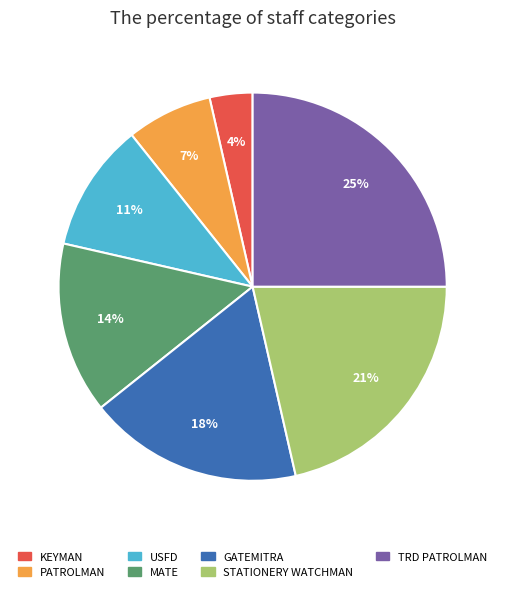

Combined, do STATIONERY WATCHMAN and GATEMITRA account for over 50%?

No